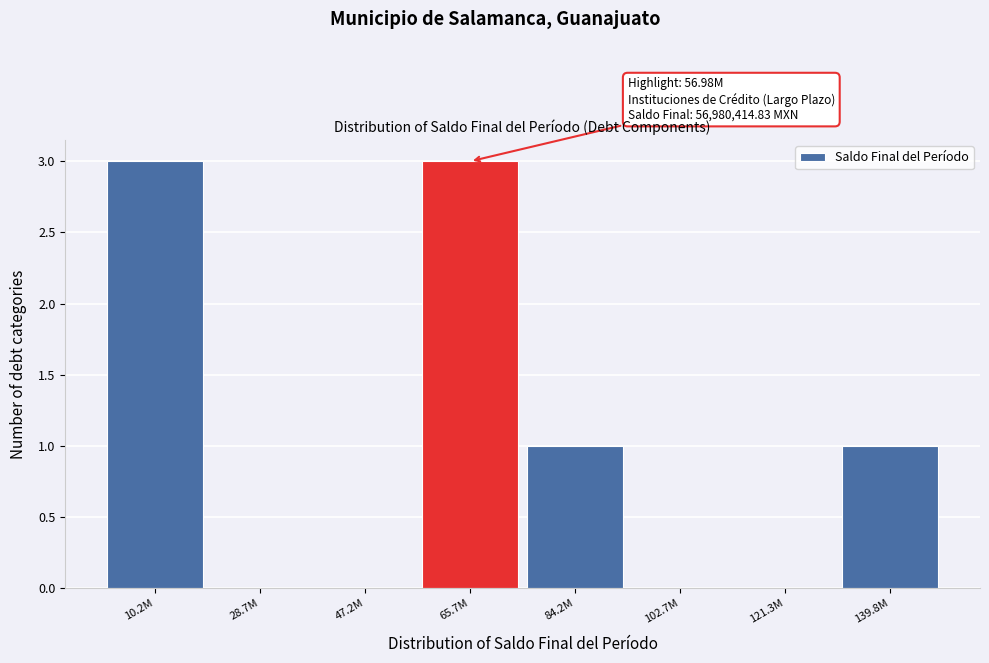

Reading left to right, extract all data points from this chart.

10.2M=3	28.7M=0	47.2M=0	65.7M=3	84.2M=1	102.7M=0	121.3M=0	139.8M=1